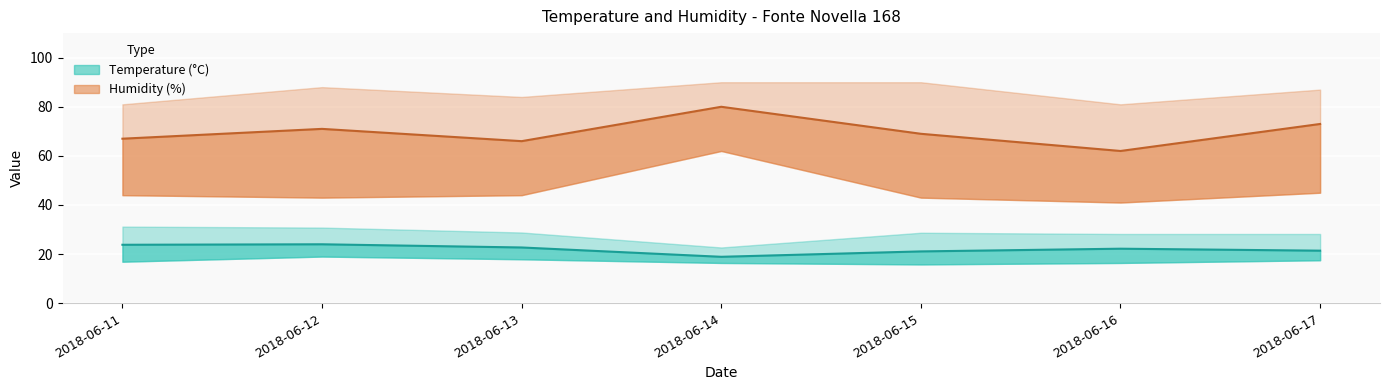

Where does the Temp Max series first go above 28?

2018-06-11